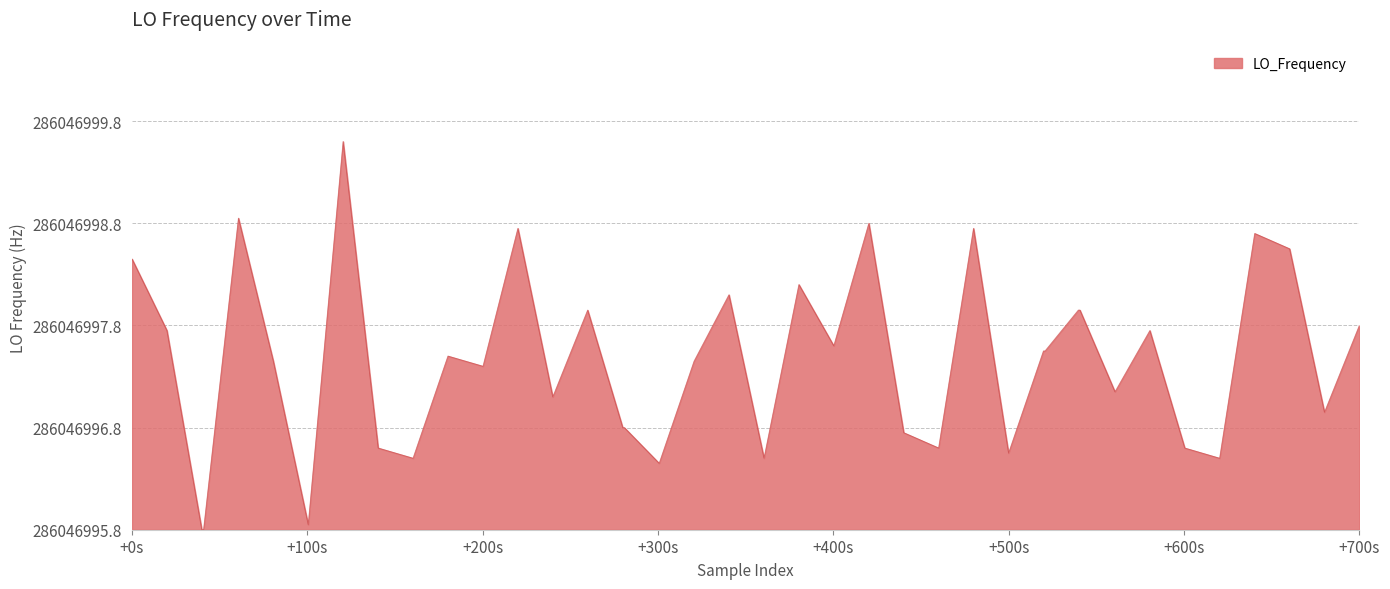

Reading left to right, extract all data points from this chart.

5.3	3.9	0.0	0.0	6.1	3.3	0.1	7.6	1.6	1.4	3.4	3.2	5.9	2.6	4.3	2.0	2.0	1.3	3.3	4.6	1.4	4.8	3.6	6.0	1.9	1.6	5.9	1.5	3.5	3.5	4.3	4.3	2.7	3.9	1.6	1.4	5.8	5.5	2.3	4.0